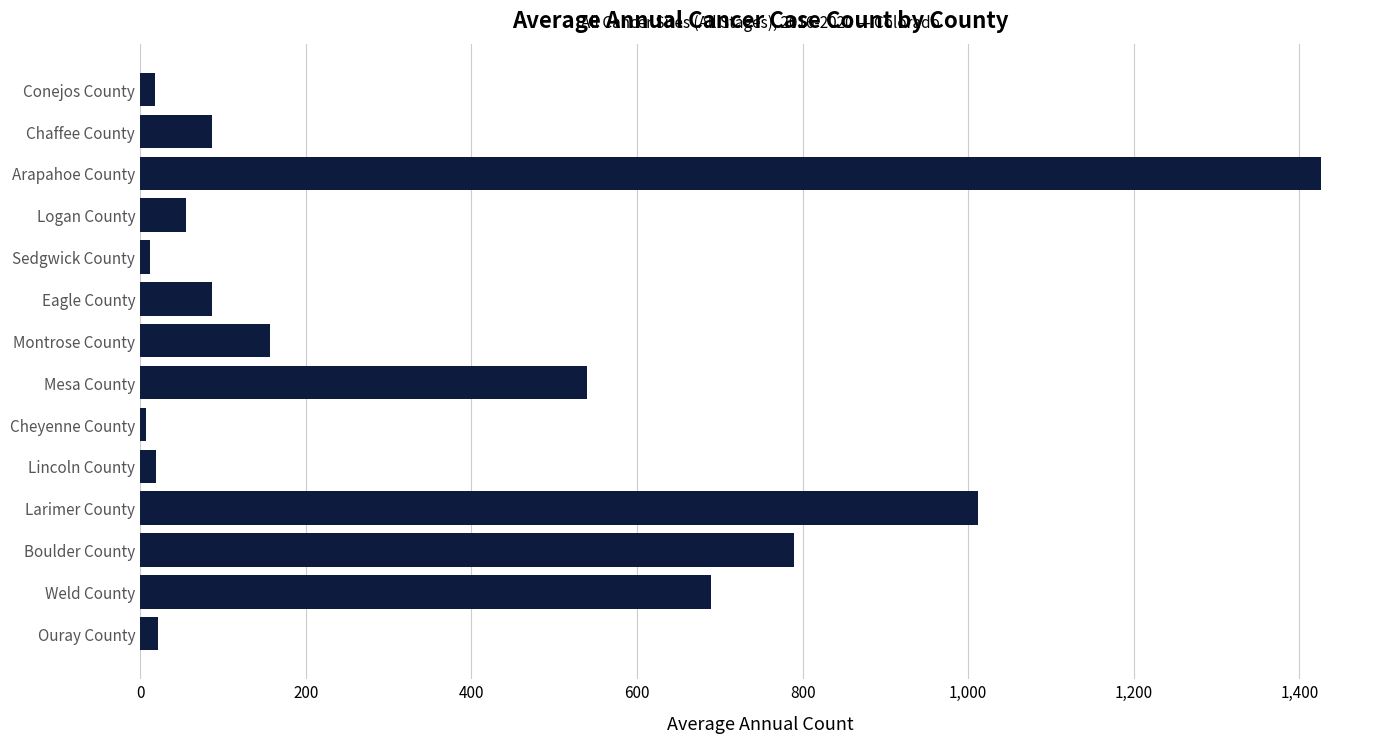

Are the bars horizontal?

Yes